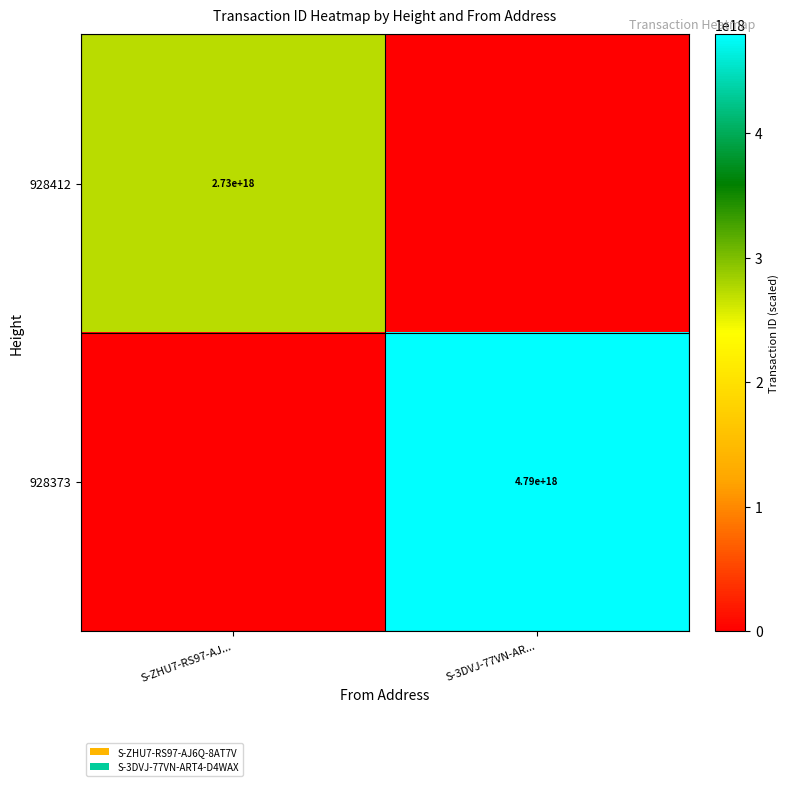

The value of 928373 at S-3DVJ-77VN-AR... is 4790000000000000000. True or false?

True